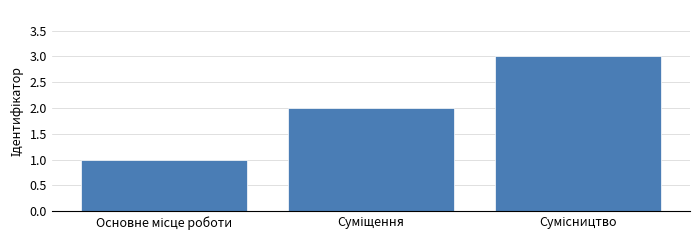

How many distinct data groups are displayed?

1